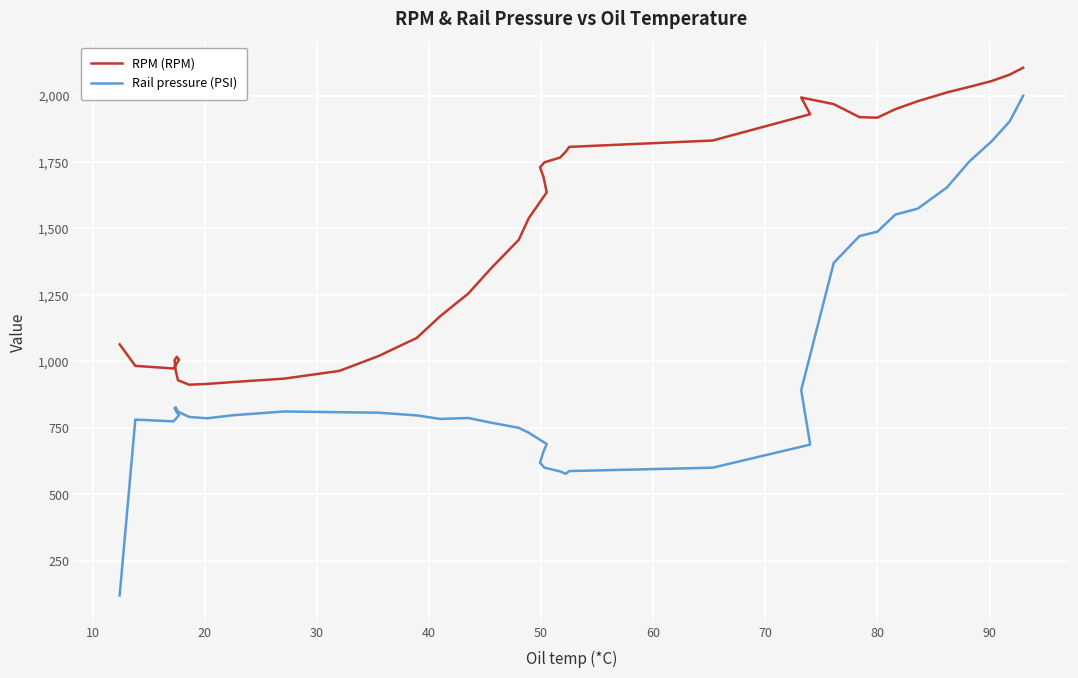

True or false: Rail pressure (PSI) and RPM (RPM) intersect in this chart.

False